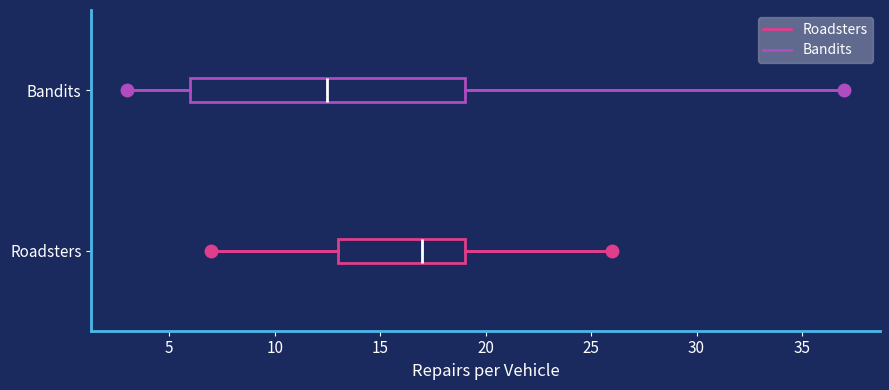

Which box is the widest, from its left edge to its right edge?

Bandits